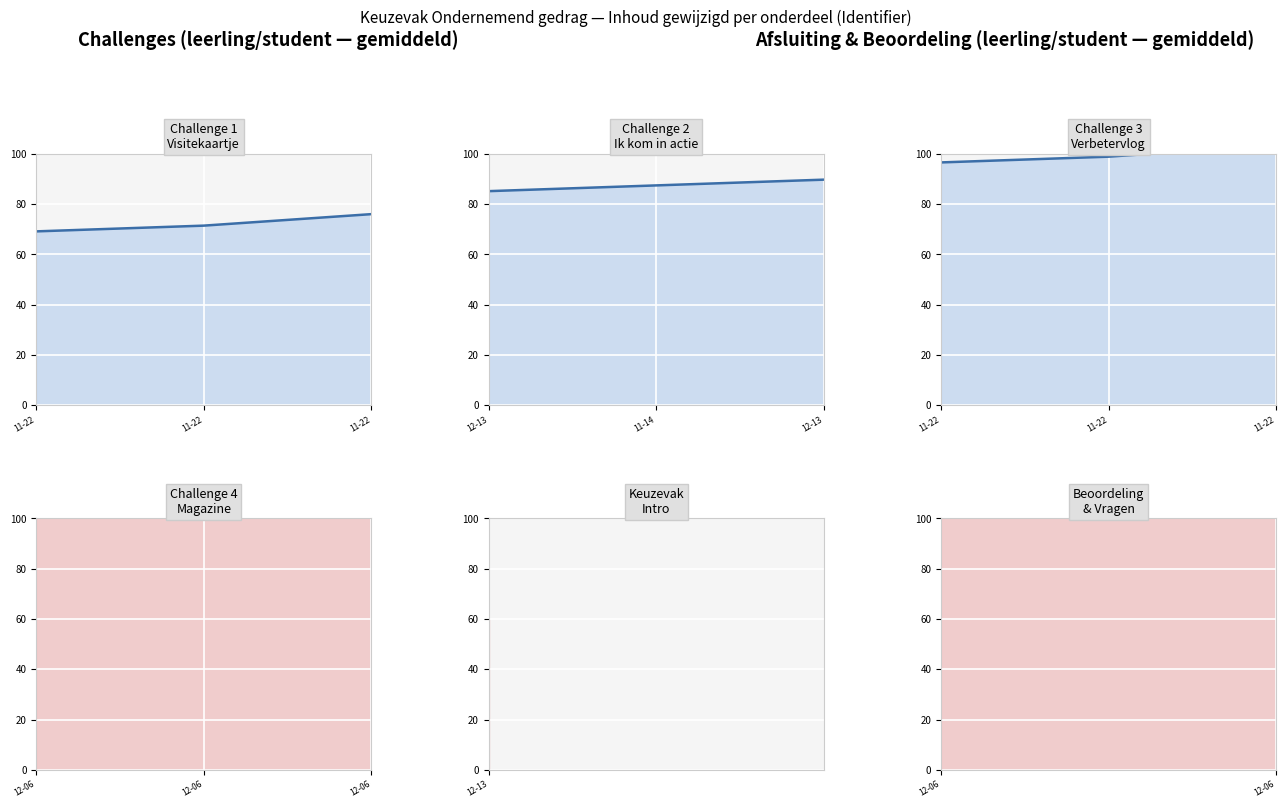

Which series has the largest total across all categories?

Challenge 4